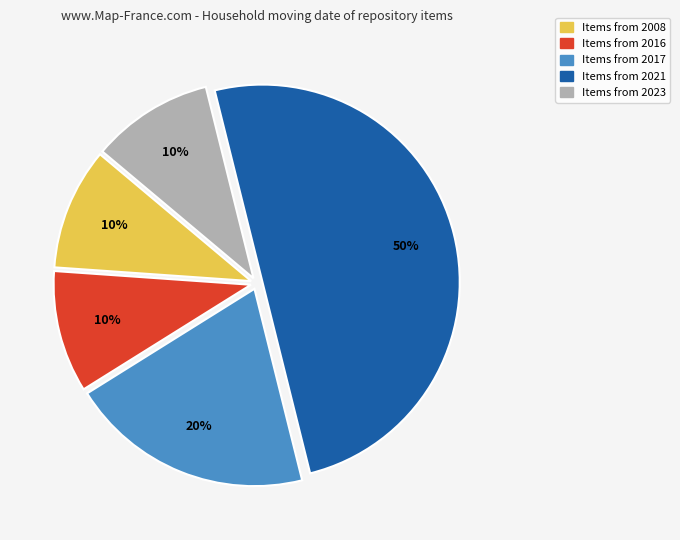

Does Items from 2016 represent more than half of the total?

No